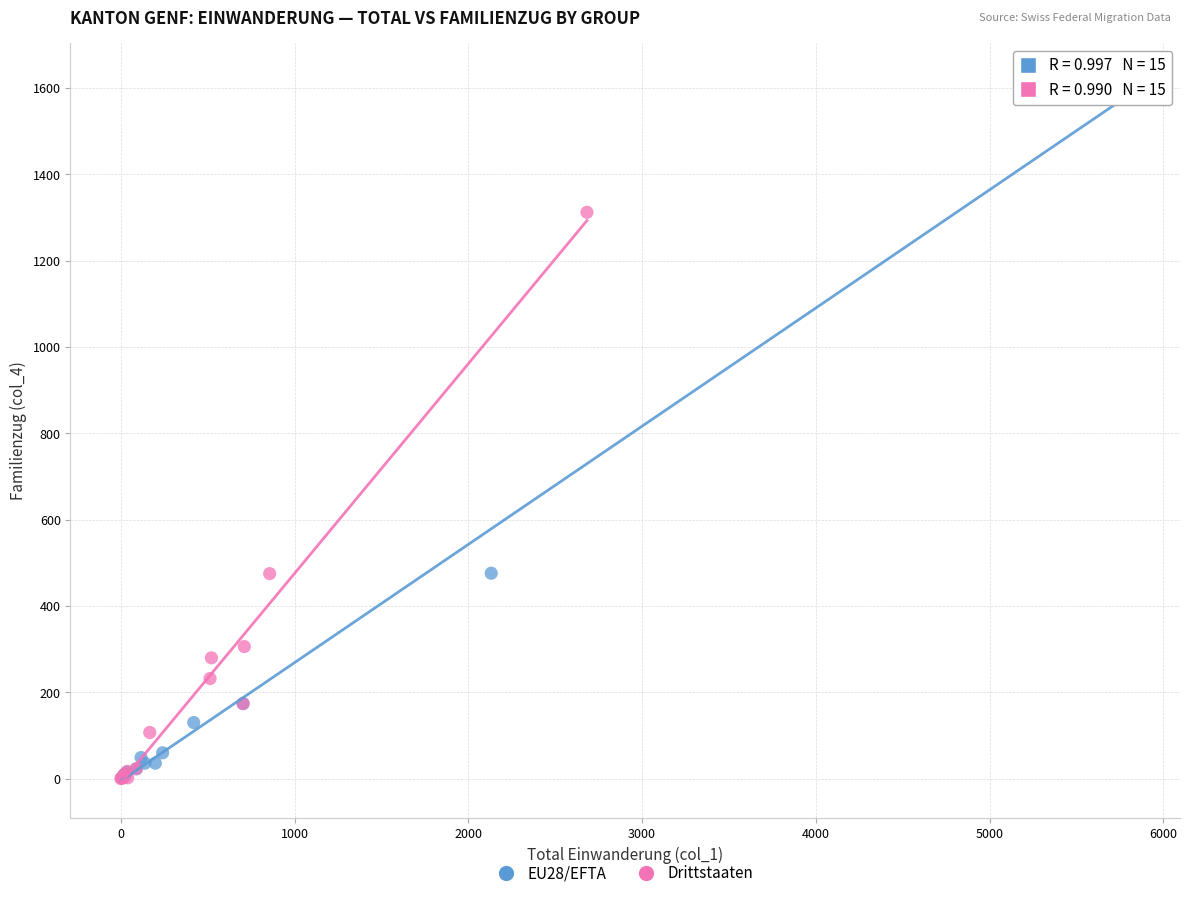

Which series reaches the maximum Y coordinate?

EU28/EFTA